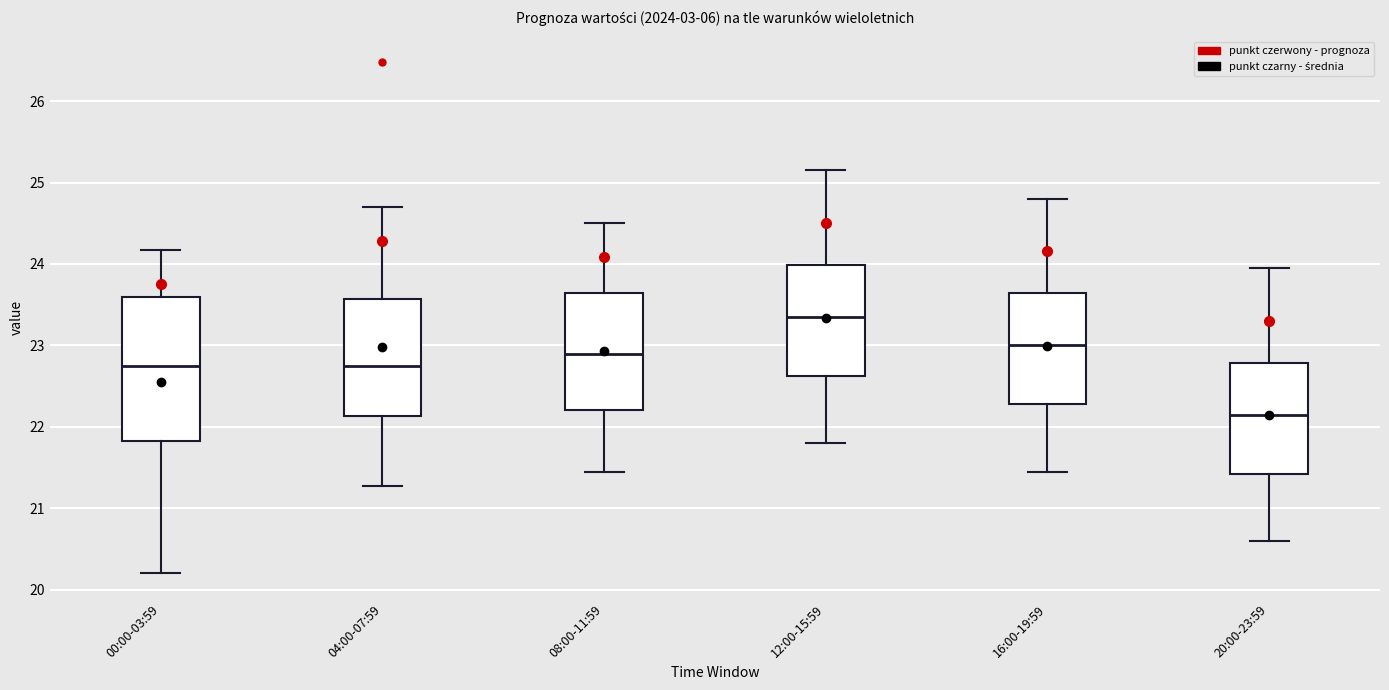

Reading left to right, read every box against the y-axis: the position of its median line, the range the box covers, and the ends of its whiskers. The values are not printed on the chart, so give them approximately, as read against the axis.

00:00-03:59: median 22.8, box 21.8 to 23.6, whiskers 20.2 to 24.2
04:00-07:59: median 22.8, box 22.1 to 23.6, whiskers 21.3 to 24.7
08:00-11:59: median 22.9, box 22.2 to 23.6, whiskers 21.5 to 24.5
12:00-15:59: median 23.4, box 22.6 to 24.0, whiskers 21.8 to 25.2
16:00-19:59: median 23.0, box 22.3 to 23.6, whiskers 21.5 to 24.8
20:00-23:59: median 22.2, box 21.4 to 22.8, whiskers 20.6 to 24.0